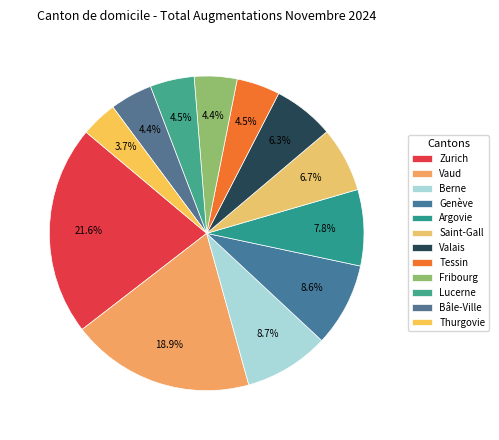

To the nearest percent, what is the difference between the Valais and Bâle-Ville slice percentages?

2%